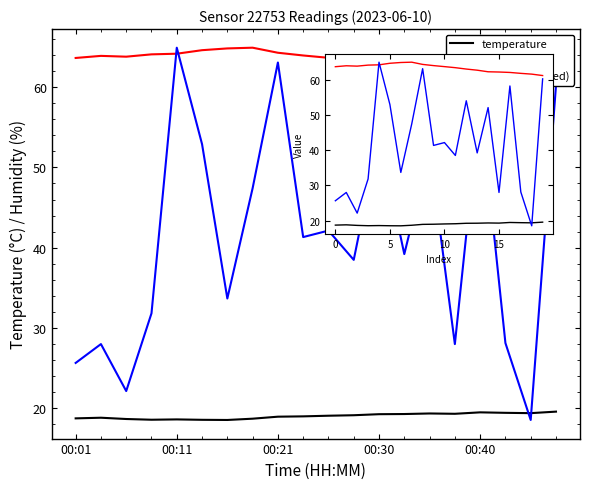

True or false: humidity has a value of 63.6 at 0.

True